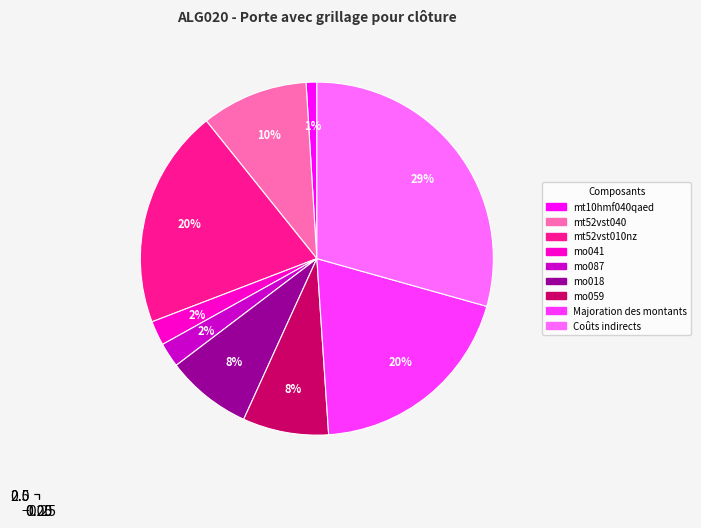

Rank the categories by value from lowest to highest.

mt10hmf040qaed, mo041, mo087, mo018, mo059, mt52vst040, Majoration des montants, mt52vst010nz, Coûts indirects